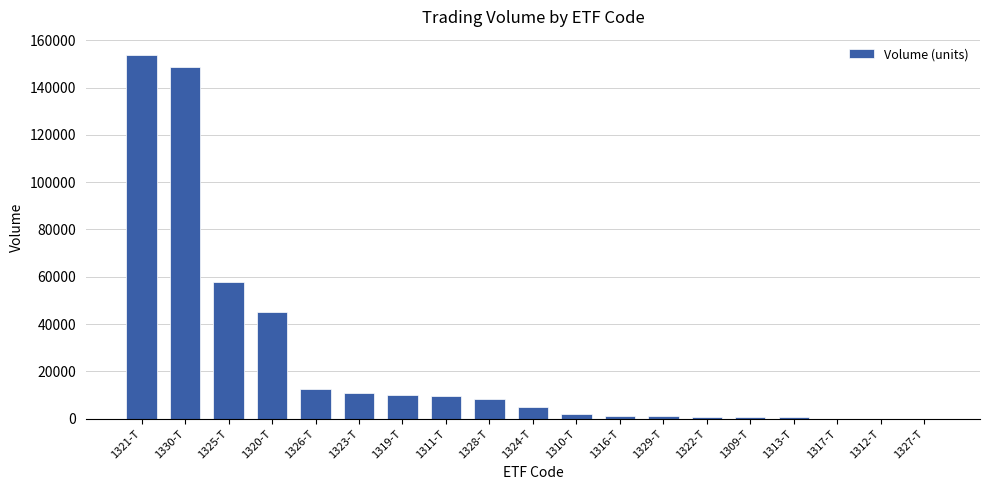

What is the maximum value shown in the chart?

153716